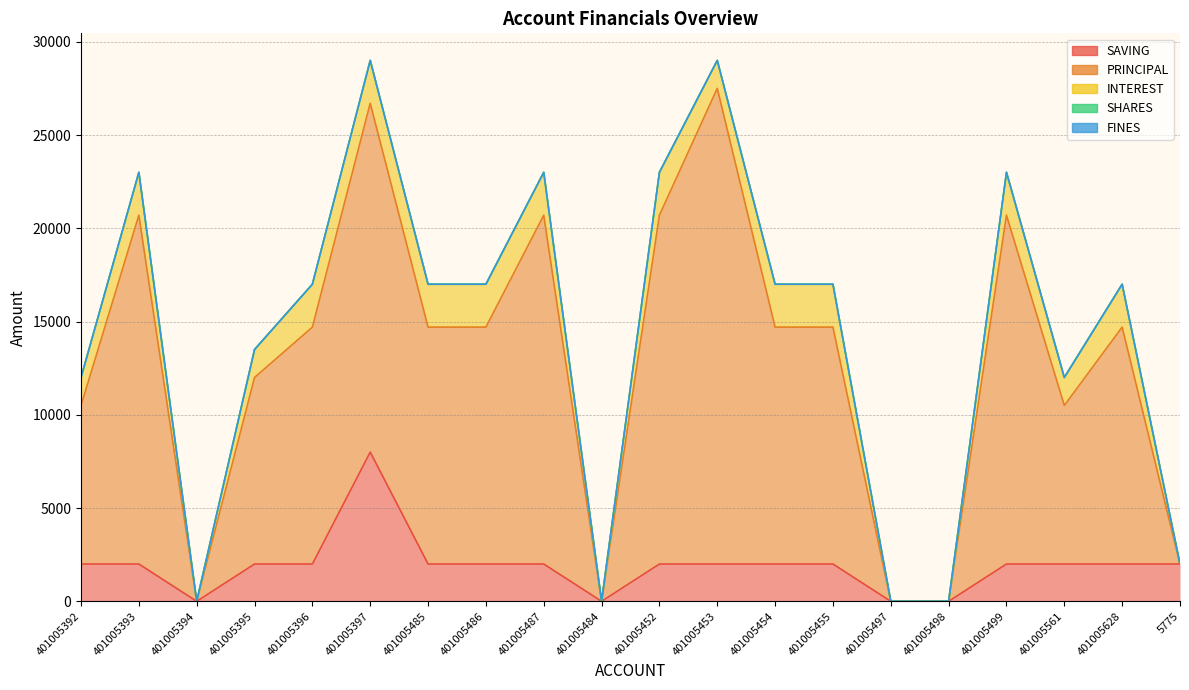

What is the label of the 17th point from the right?

401005395